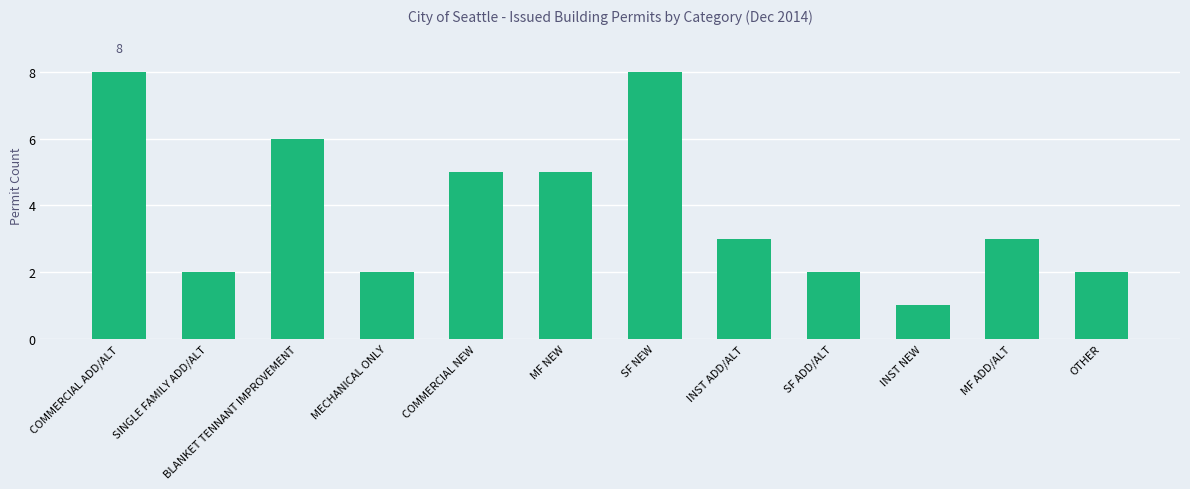

Does the chart contain stacked bars?

No